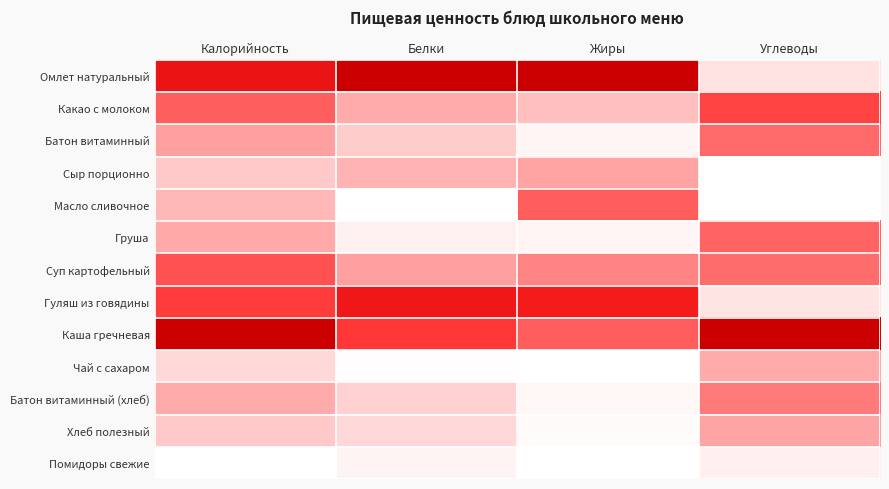

Count the number of categories in the chart.

4